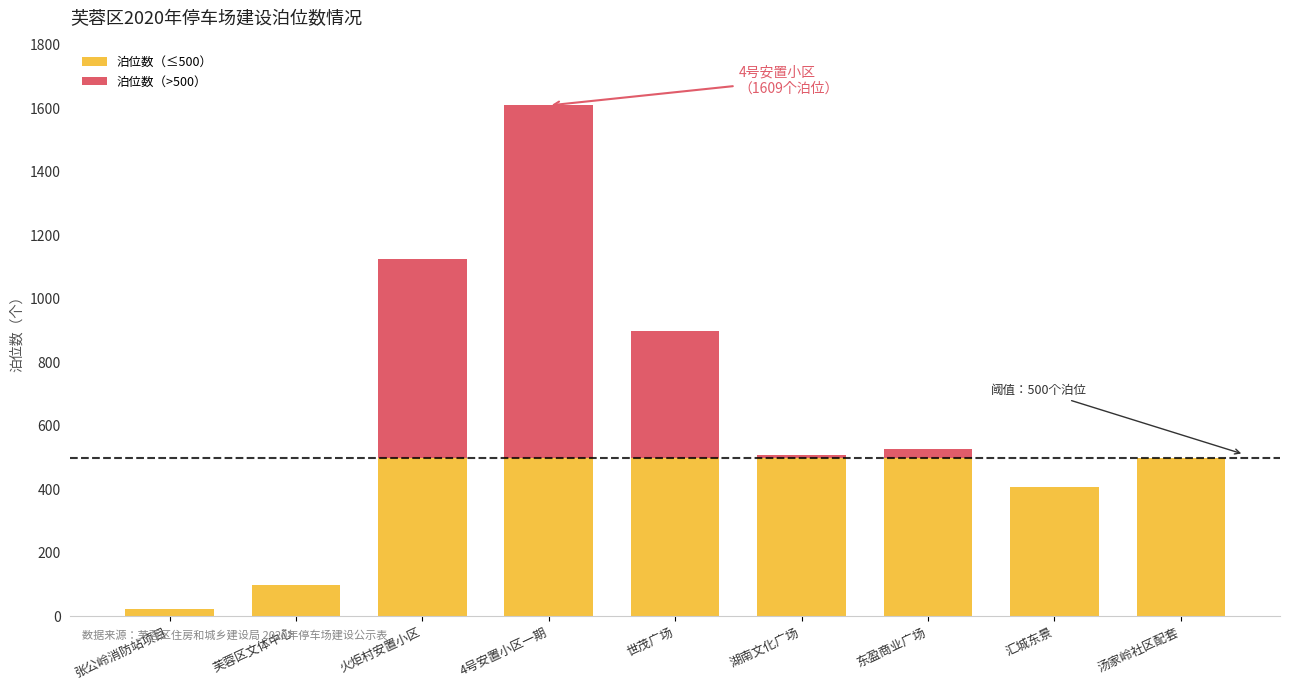

What are all the series names shown in the legend?

泊位数（≤500）, 泊位数（>500）